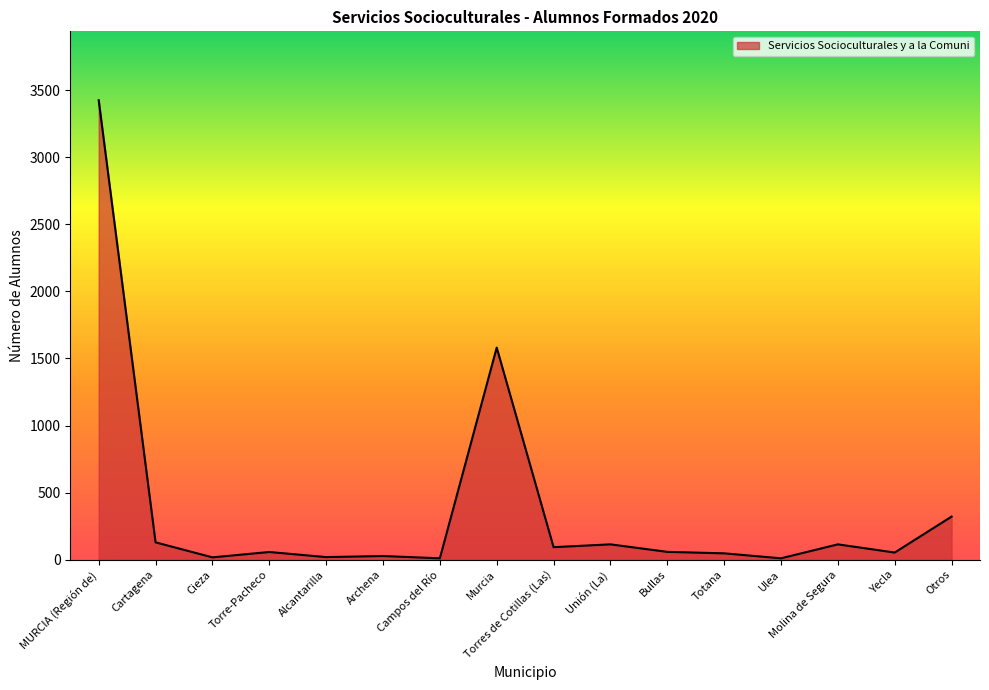

Which label corresponds to the largest value in the chart?

MURCIA (Región de)